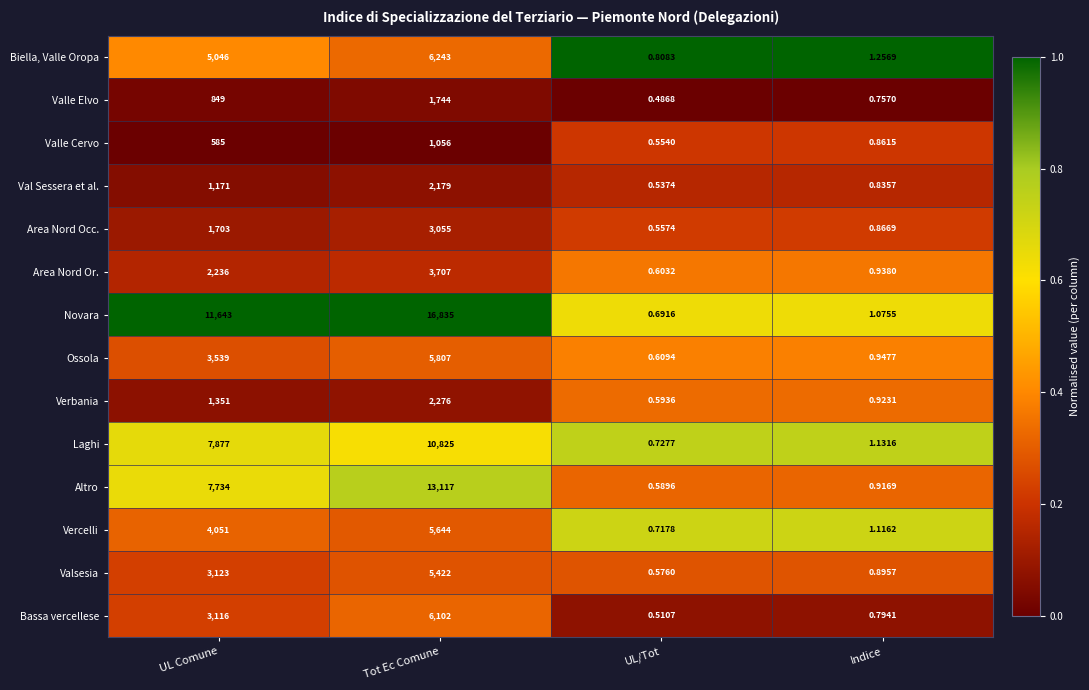

Which series has the widest spread of values?

Novara